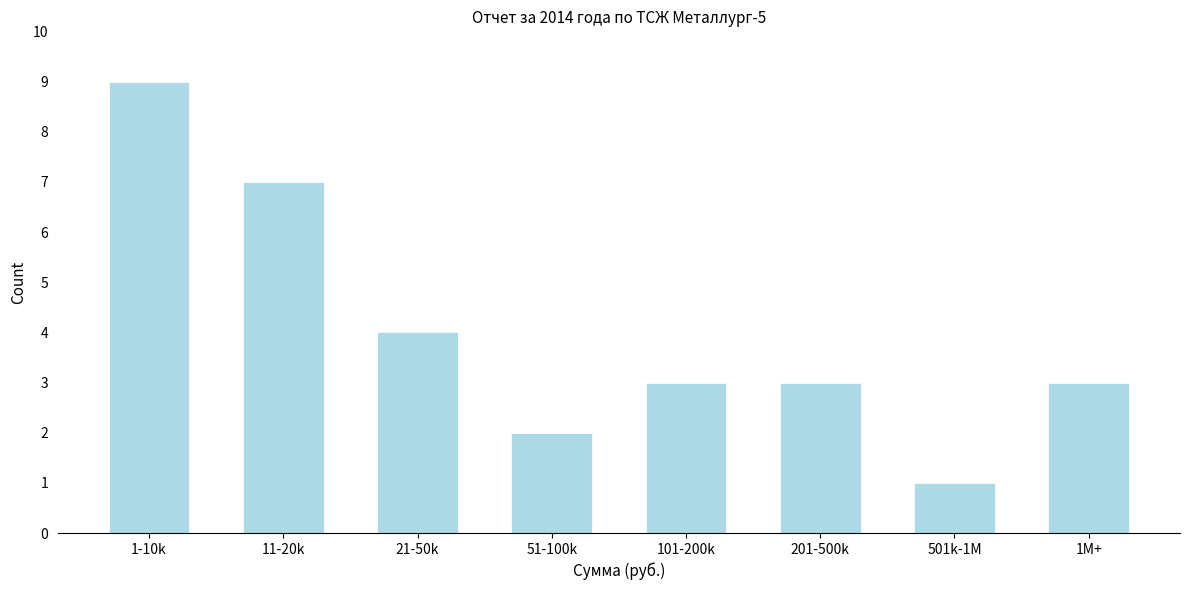

Reading right to left, transcribe all the data shown in this chart.

3	1	3	3	2	4	7	9